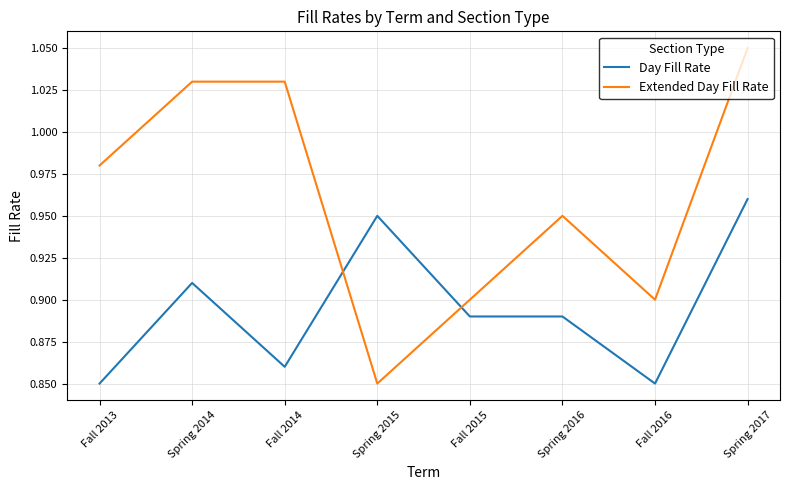

What are all the series names shown in the legend?

Day Fill Rate, Extended Day Fill Rate